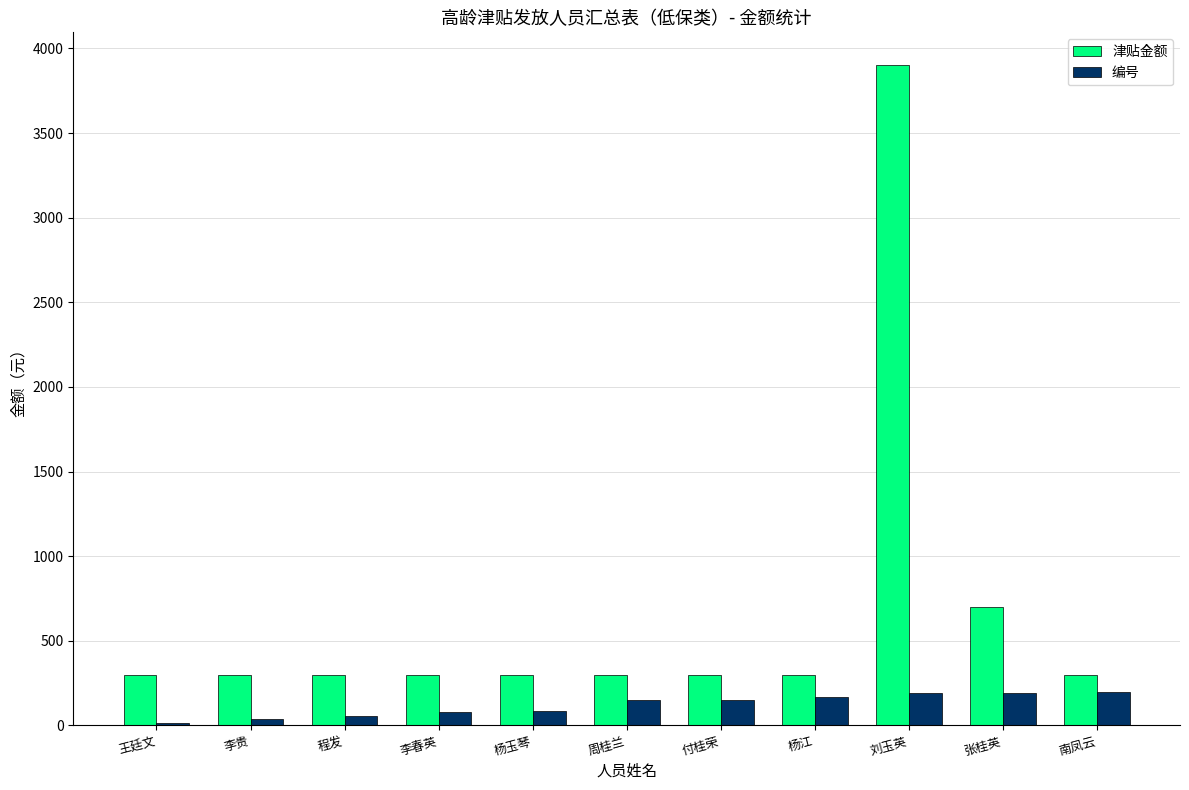

What is the value of the 编号 bar at the 7th from the left?

152